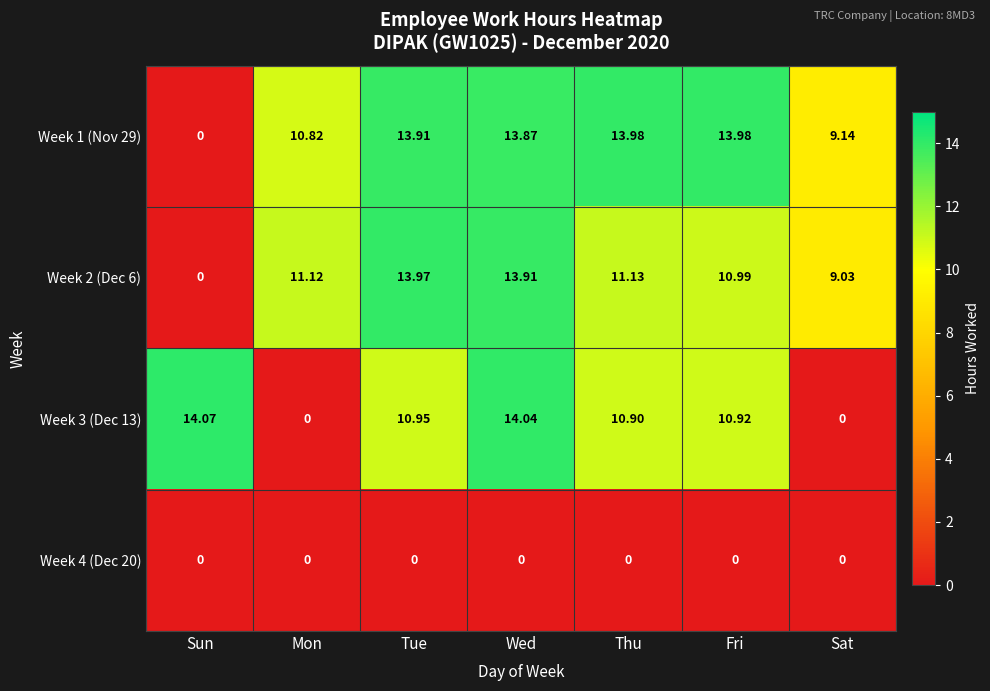

At which label is Week 2 (Dec 6) closest to 6?

Sat